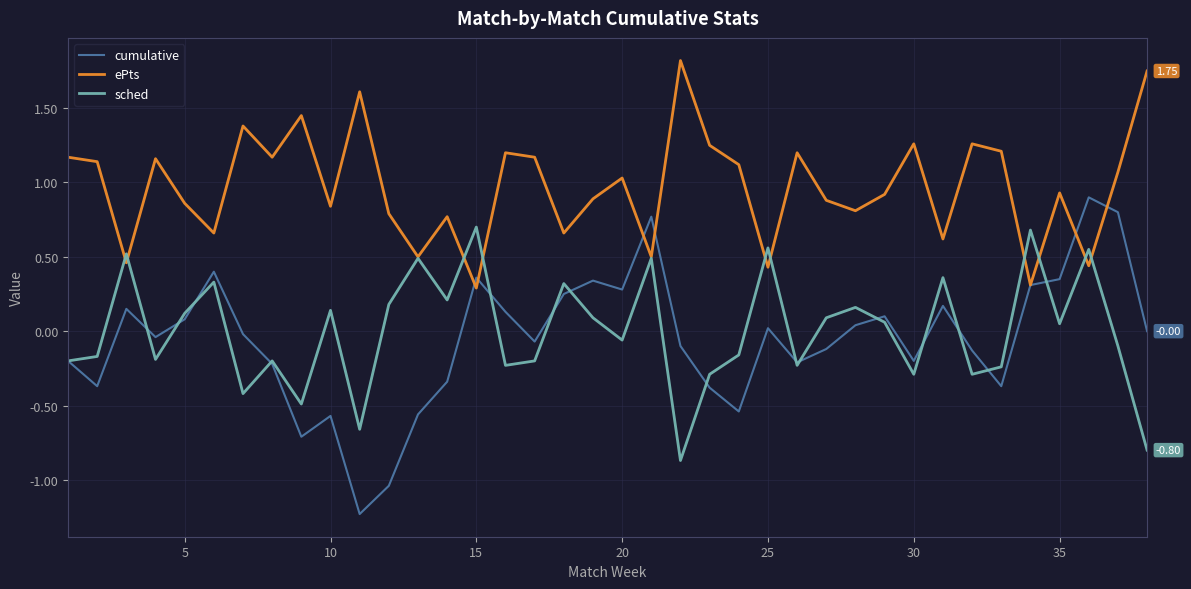

Which series has the largest total across all categories?

ePts